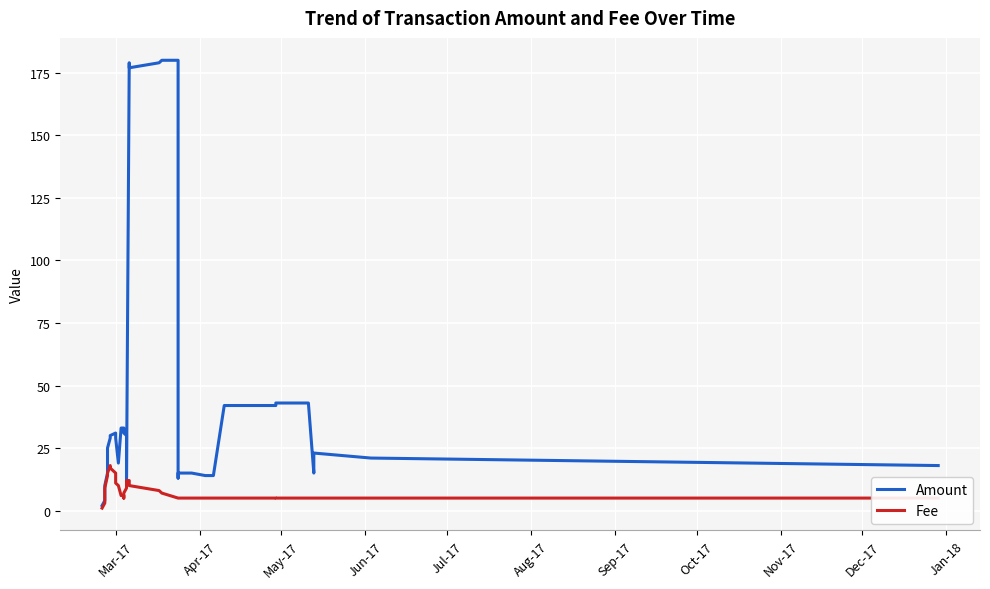

What is the greatest value displayed?

180.0